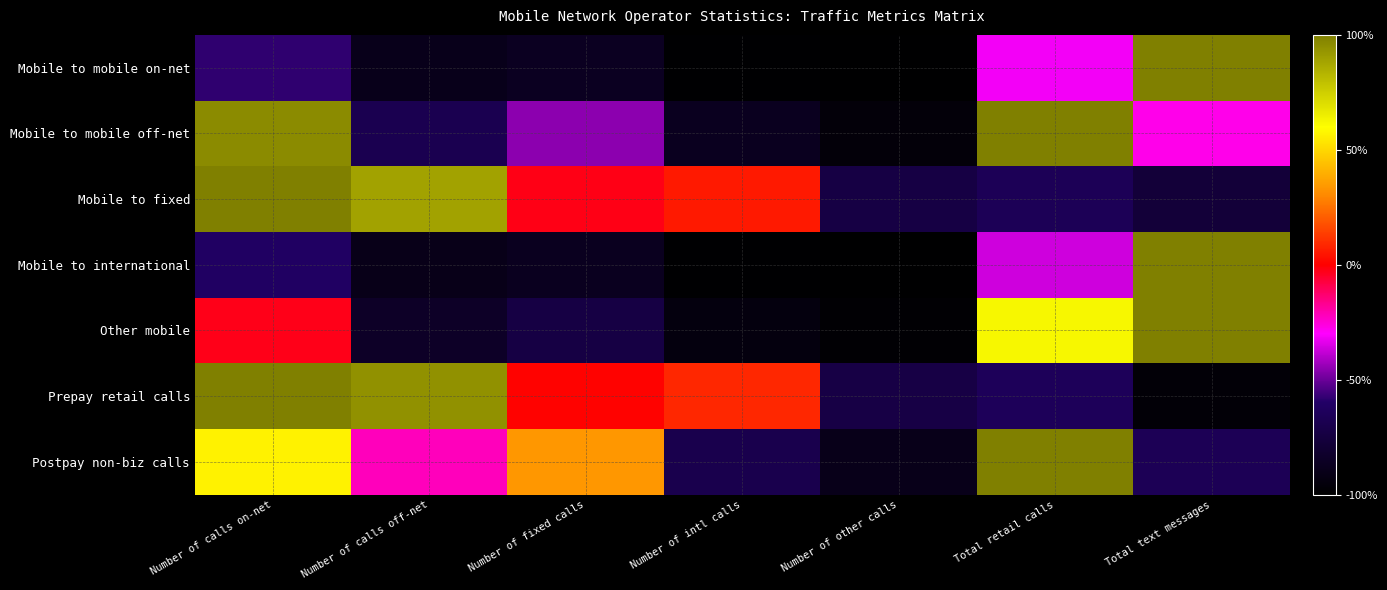

Reading left to right, transcribe all the data shown in this chart.

Mobile to mobile on-net: Number of calls on-net=-58.0	Number of calls off-net=-89.3	Number of fixed calls=-86.4	Number of intl calls=-98.7	Number of other calls=-99.0	Total retail calls=-31.4	Total text messages=462.8
Mobile to mobile off-net: Number of calls on-net=96.2	Number of calls off-net=-68.1	Number of fixed calls=-45.3	Number of intl calls=-87.5	Number of other calls=-95.7	Total retail calls=227.9	Total text messages=-27.6
Mobile to fixed: Number of calls on-net=123.6	Number of calls off-net=89.0	Number of fixed calls=-2.4	Number of intl calls=5.8	Number of other calls=-73.0	Total retail calls=-65.7	Total text messages=-77.3
Mobile to international: Number of calls on-net=-61.2	Number of calls off-net=-90.1	Number of fixed calls=-87.4	Number of intl calls=-98.8	Number of other calls=-99.0	Total retail calls=-36.6	Total text messages=473.2
Other mobile: Number of calls on-net=-2.9	Number of calls off-net=-84.2	Number of fixed calls=-73.0	Number of intl calls=-93.8	Number of other calls=-97.9	Total retail calls=62.2	Total text messages=289.5
Prepay retail calls: Number of calls on-net=129.9	Number of calls off-net=94.4	Number of fixed calls=0.4	Number of intl calls=8.8	Number of other calls=-72.3	Total retail calls=-64.8	Total text messages=-96.5
Postpay non-biz calls: Number of calls on-net=57.0	Number of calls off-net=-22.0	Number of fixed calls=33.7	Number of intl calls=-69.4	Number of other calls=-89.5	Total retail calls=156.6	Total text messages=-66.3